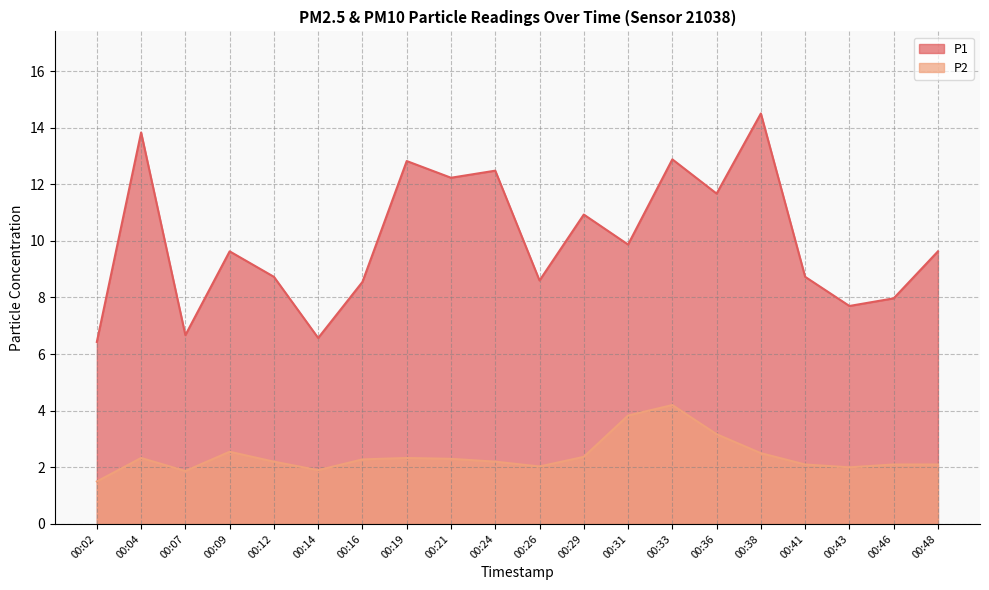

What is the approximate value of P1 at 00:31?

9.9